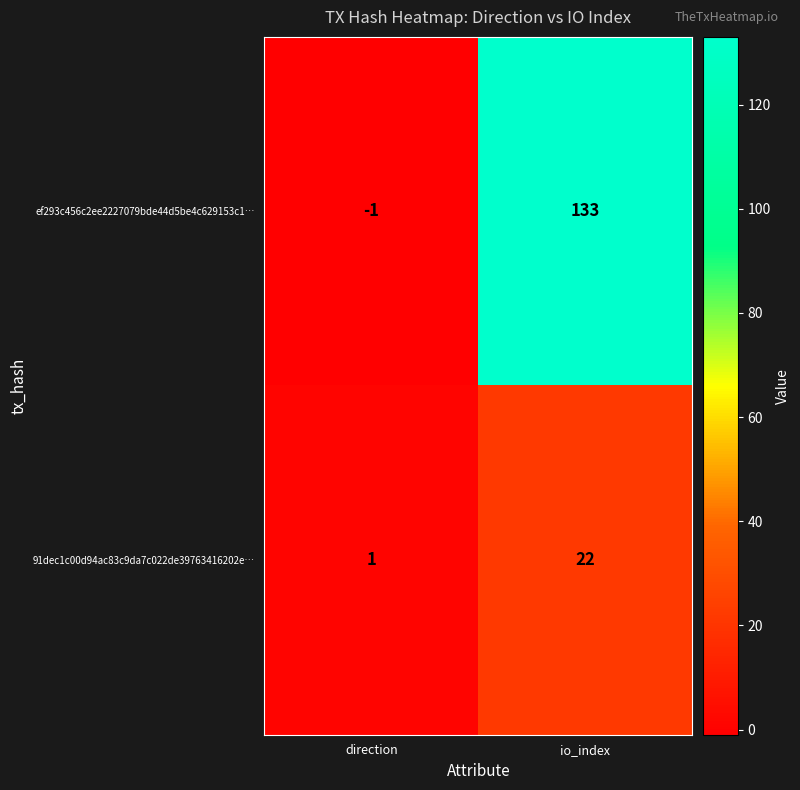

Which category has the highest value across all series?

io_index